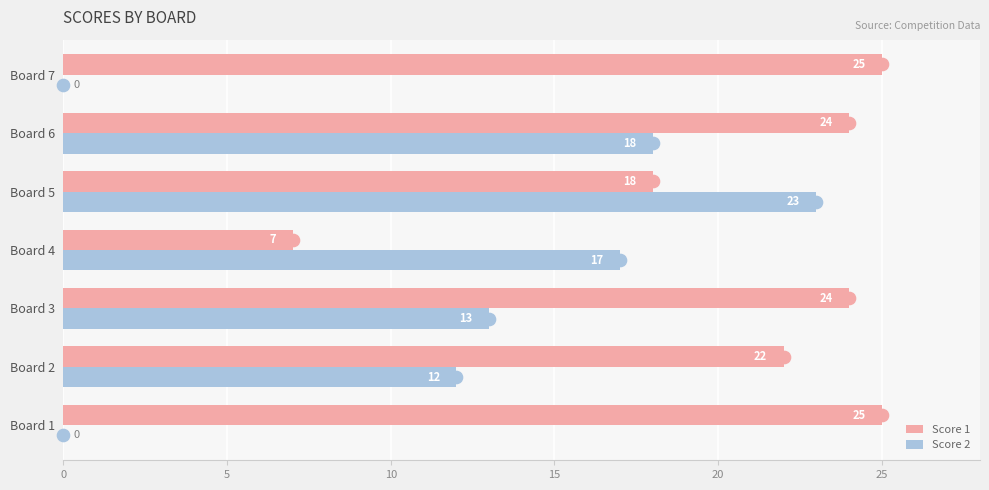

What is the greatest value displayed?

25